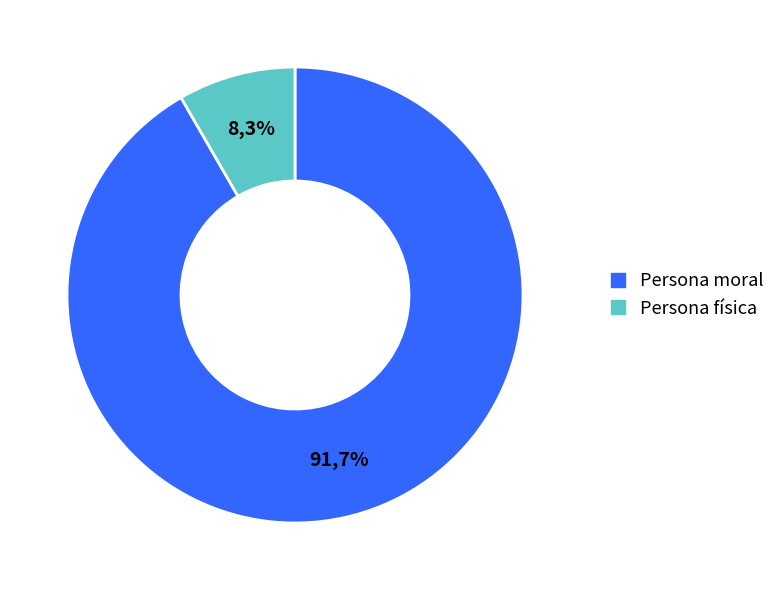

Rank the categories by value from highest to lowest.

Persona moral, Persona física